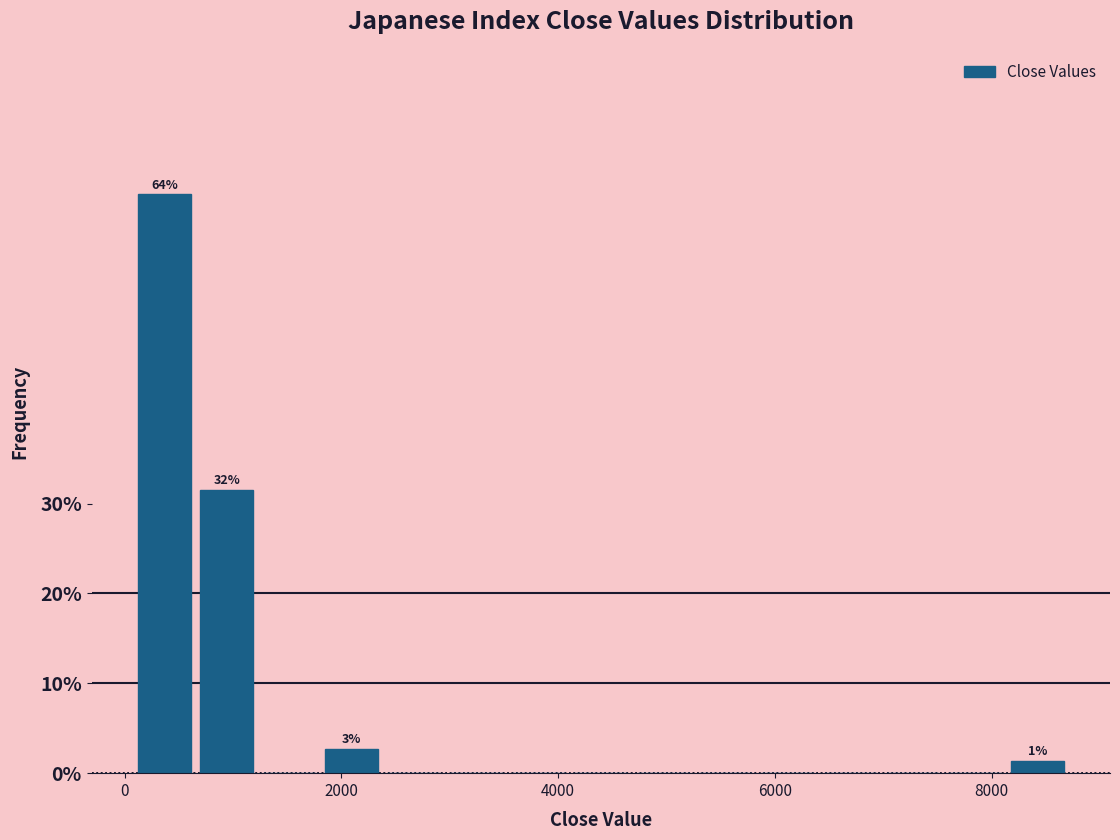

Around what value on the x-axis is the tallest bar? Give the approximate position of its centre, as read against the axis.

400